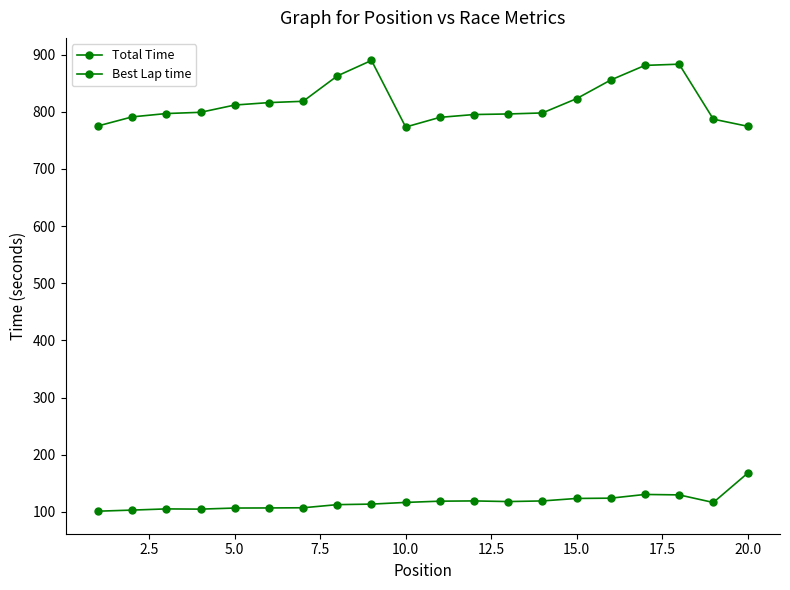

Reading right to left, list all the values displayed in this chart.

Total Time: 774.6	787.0	883.2	881.1	855.6	822.9	797.9	796.1	795.1	790.2	773.3	889.8	862.7	818.3	816.0	811.7	799.0	796.9	791.0	775.2
Best Lap time: 167.5	116.4	129.7	130.5	124.0	123.5	119.1	118.0	119.2	118.7	116.5	113.6	112.7	107.2	106.9	106.7	104.8	105.2	103.1	101.2